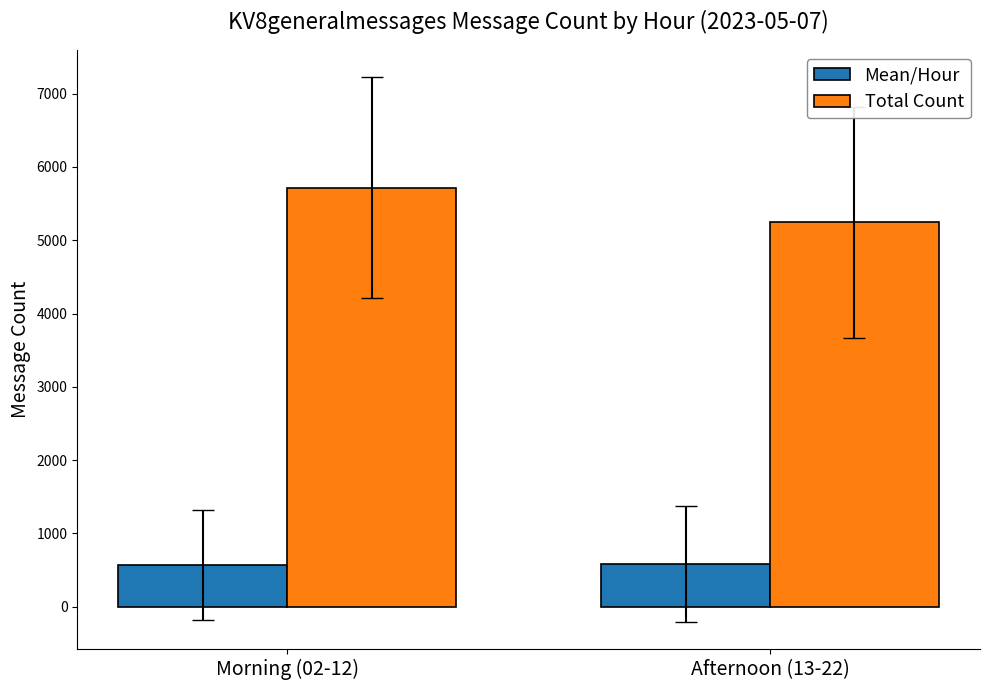

What is the minimum value shown in the chart?

571.5